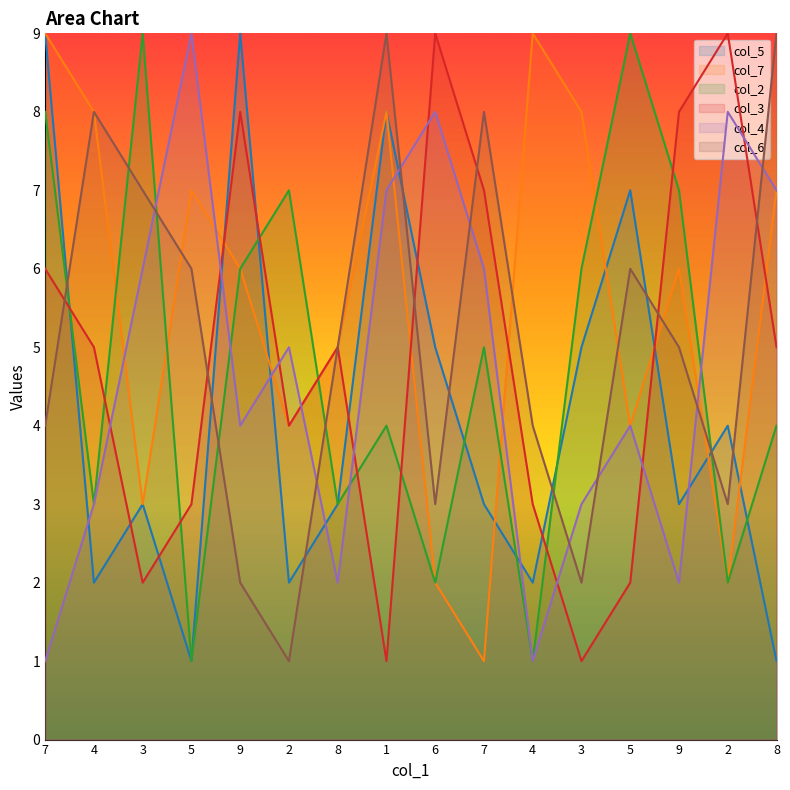

What is the difference between the maximum and minimum values in the col_2 series?

8